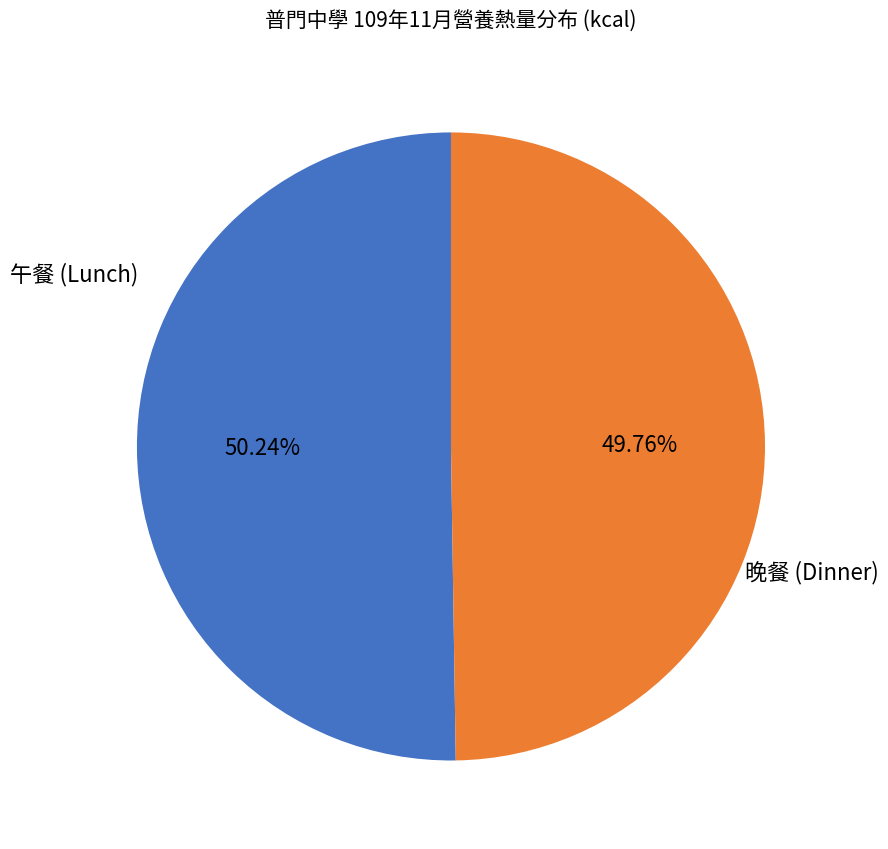

What is the ratio of the value at 晚餐 (Dinner) to the value at 午餐 (Lunch)?

1.0